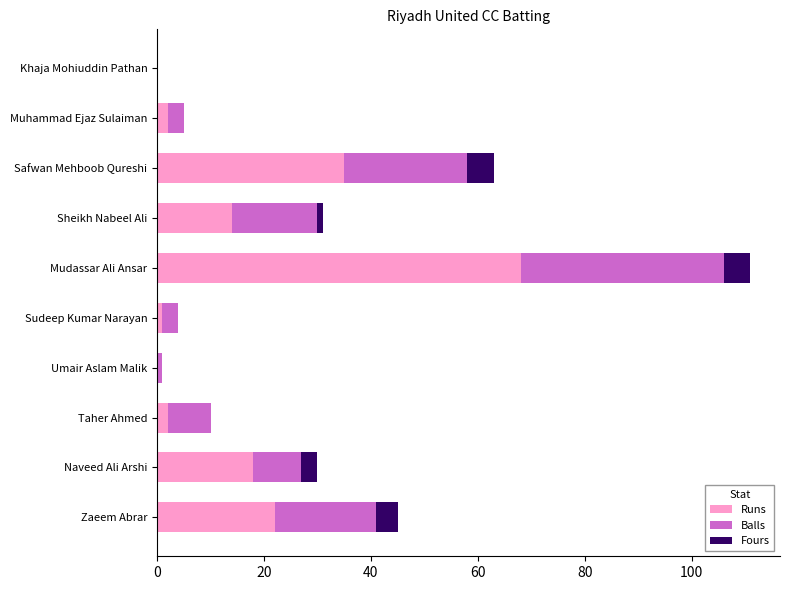

At which category is the sum across all series the highest?

Mudassar Ali Ansar